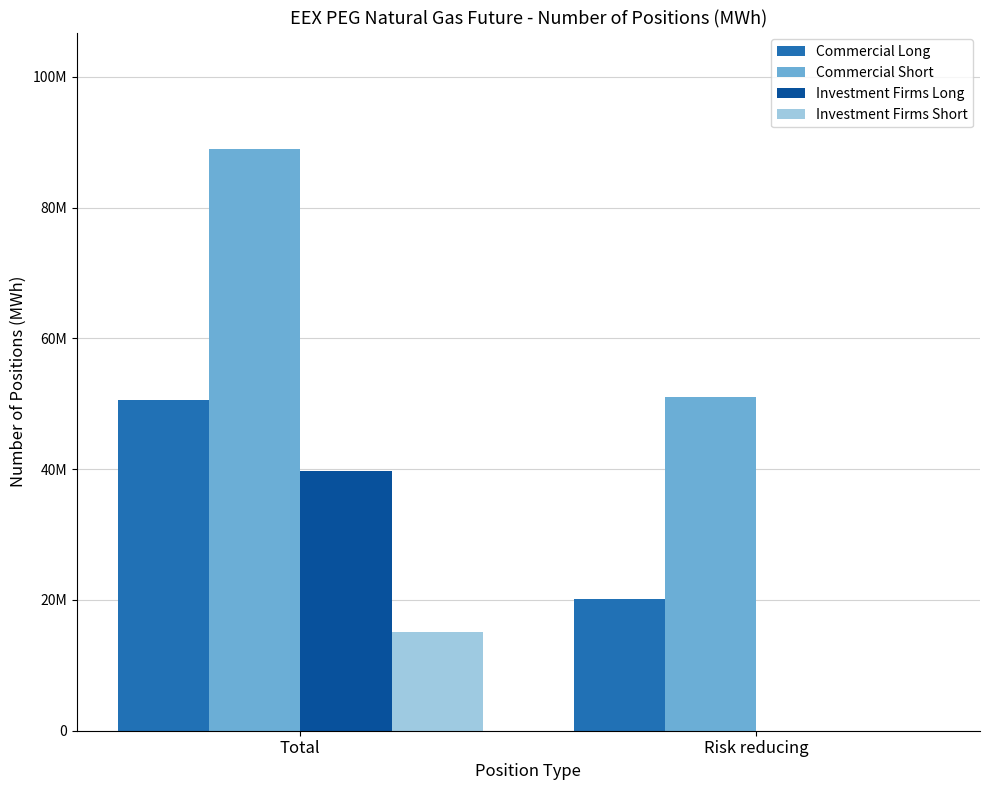

List the series in order of their overall mean, highest first.

Commercial Short, Commercial Long, Investment Firms Long, Investment Firms Short